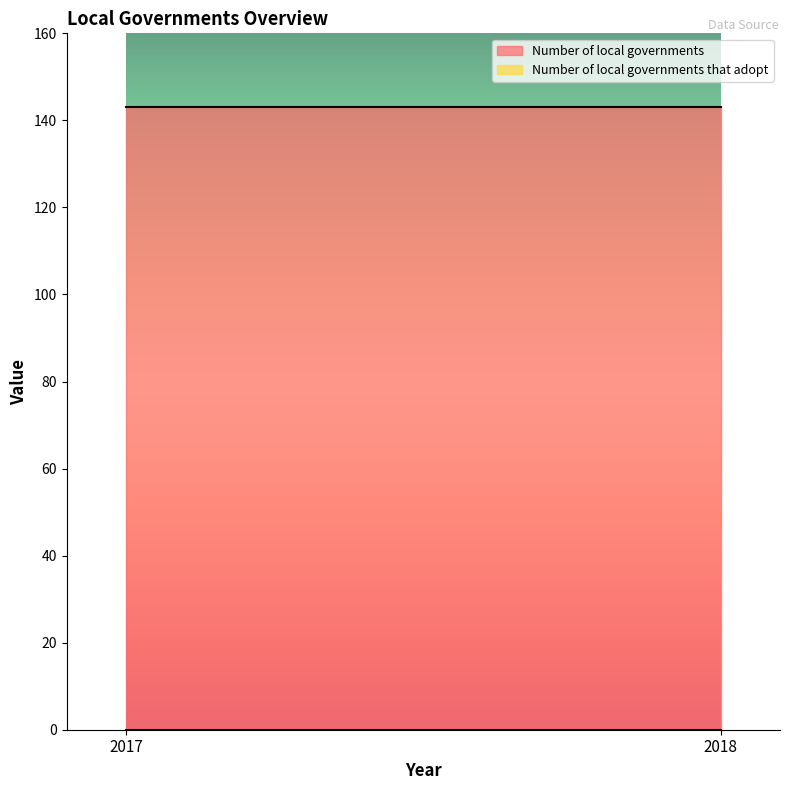

Reading left to right, extract all data points from this chart.

Number of local governments: 2017=143	2018=143
Number of local governments that adopt: 2017=0	2018=0